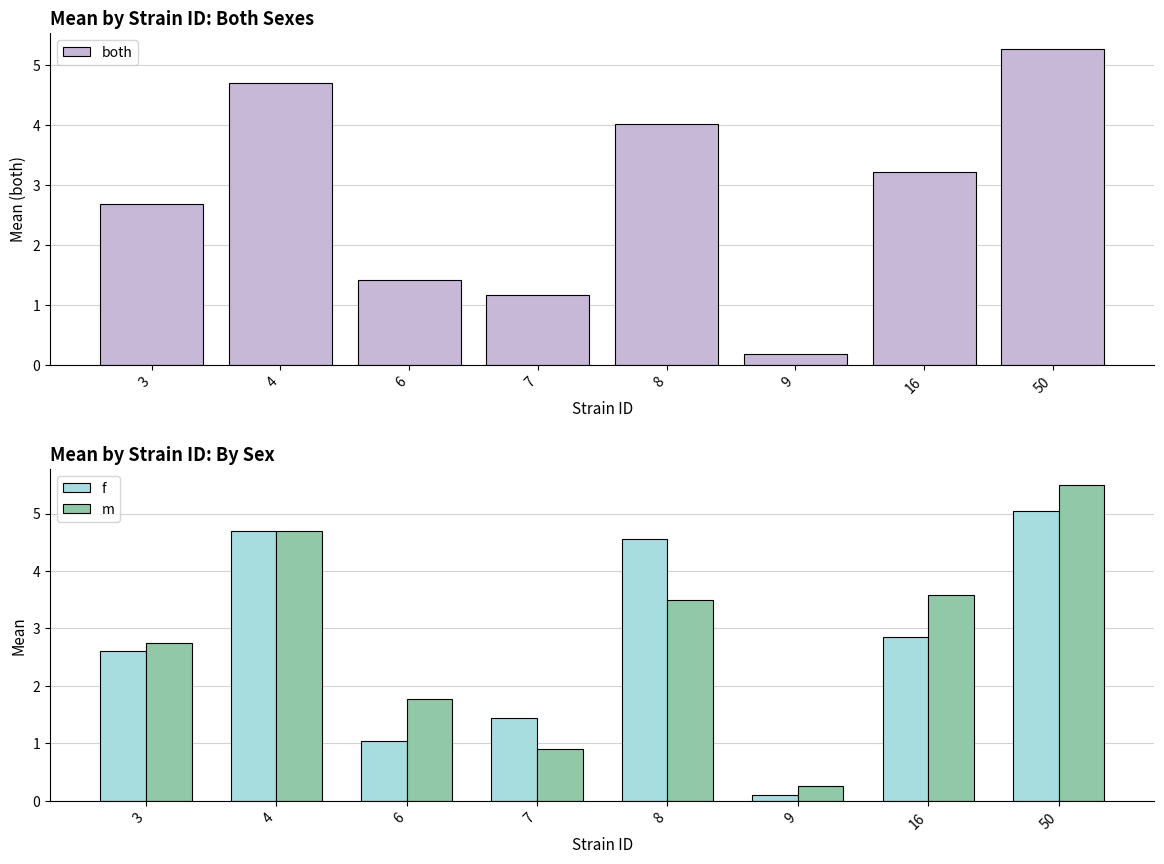

Which series has the largest total across all categories?

m